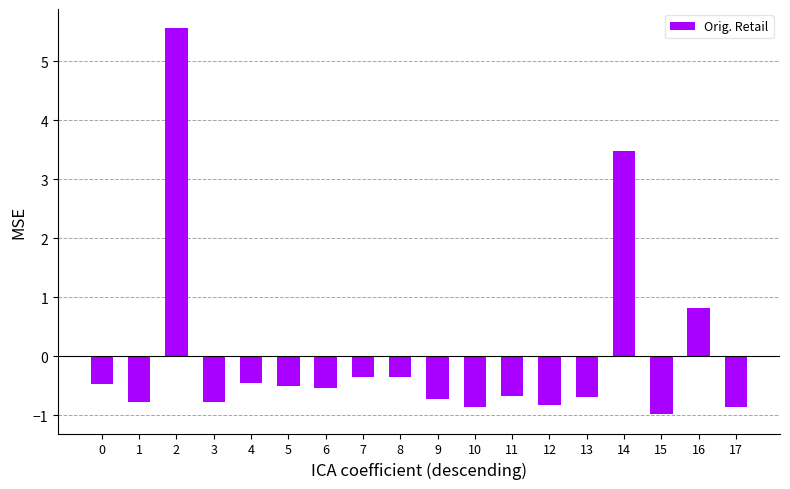

What is the greatest value displayed?

5.6